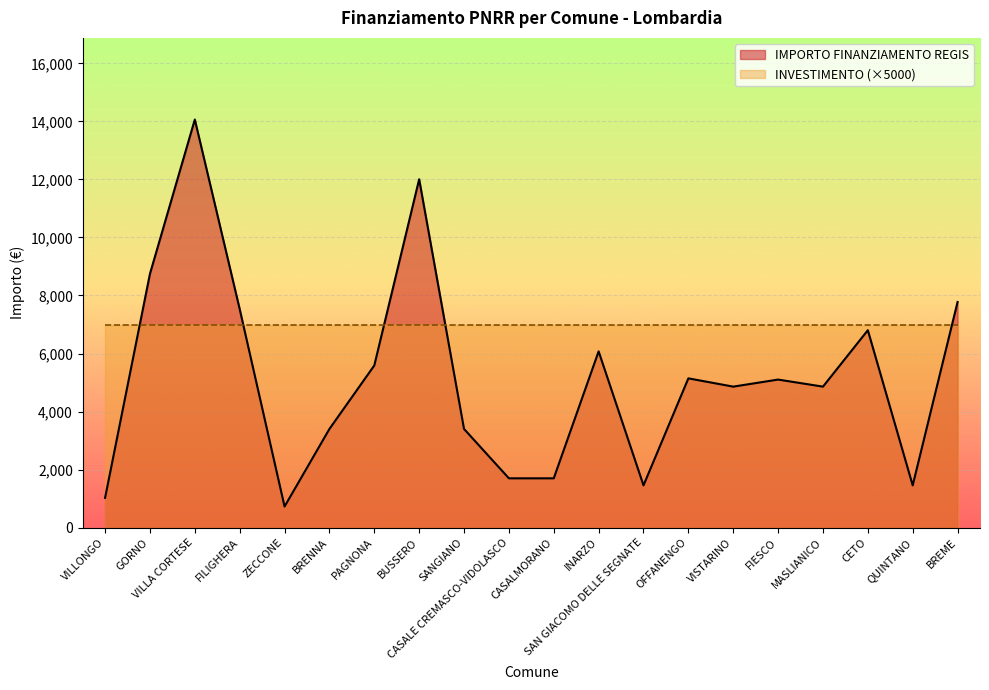

Reading right to left, extract all data points from this chart.

7776	1458	6804	4860	5103	4860	5145	1458	6075	1701	1701	3402	12005	5589	3402	729	7533	14063	8748	1029